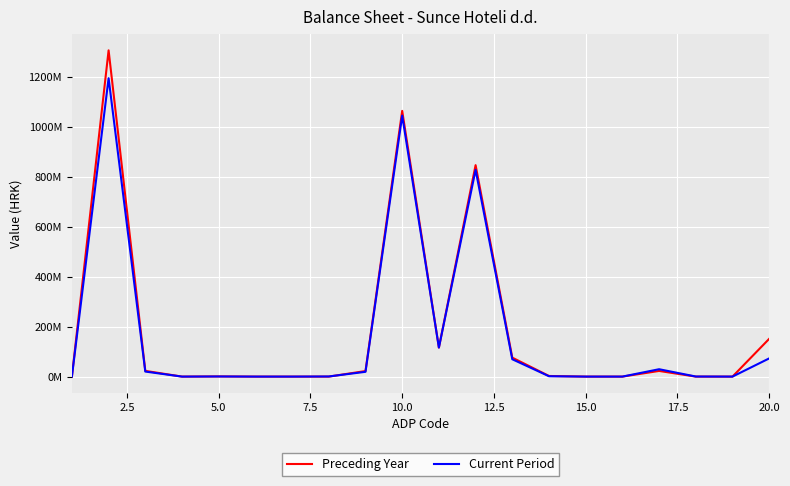

What are all the series names shown in the legend?

Preceding Year, Current Period